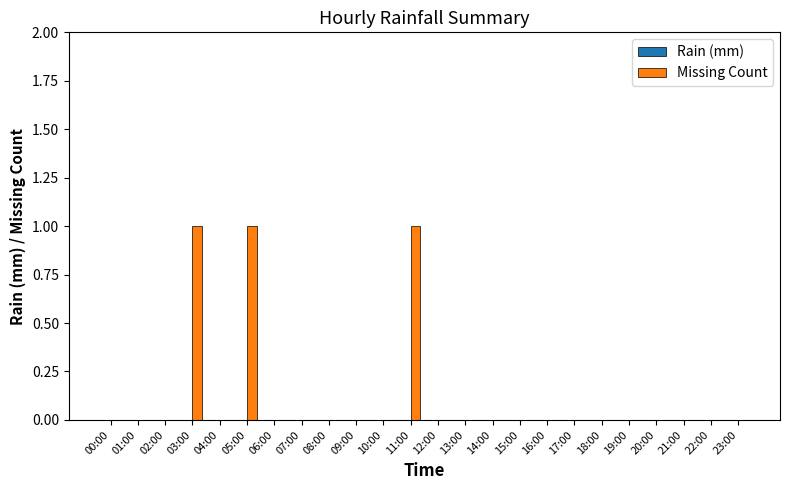

The chart shows a value of 0 at 02:00. True or false?

True